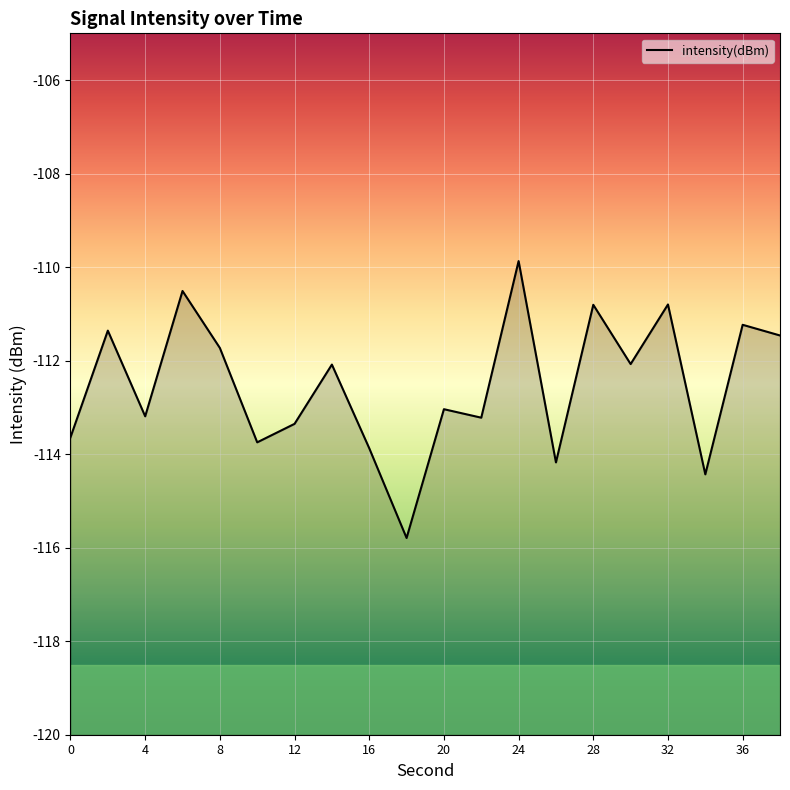

What is the smallest value displayed?

-115.8